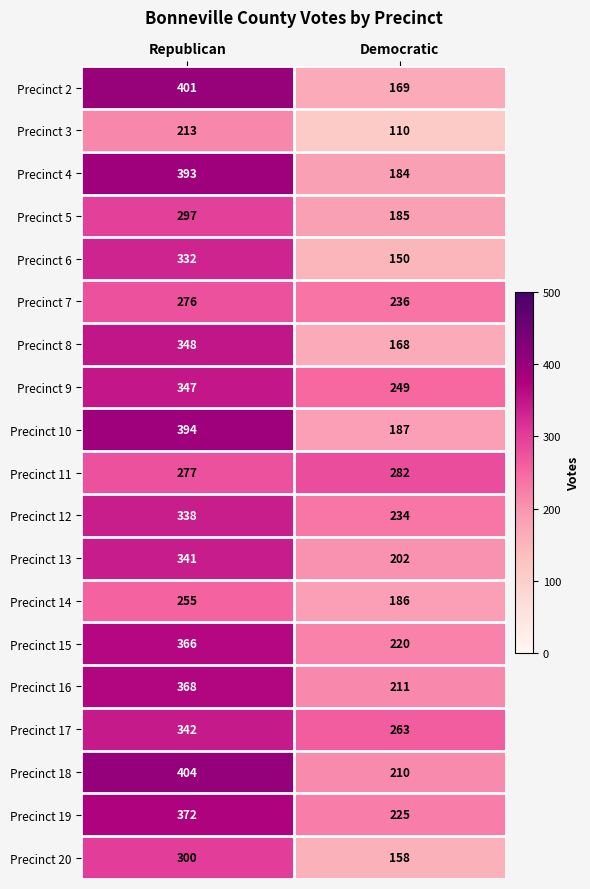

What is the greatest value displayed?

404